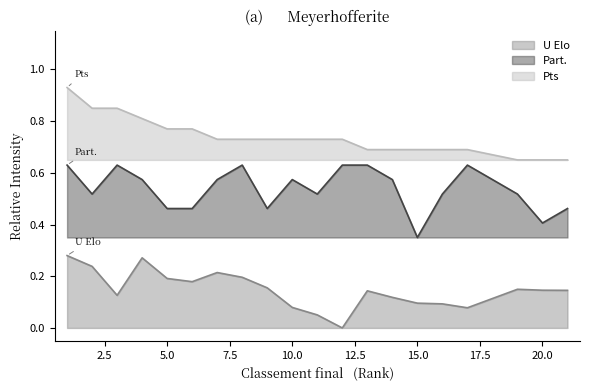

Which series has the largest total across all categories?

Pts